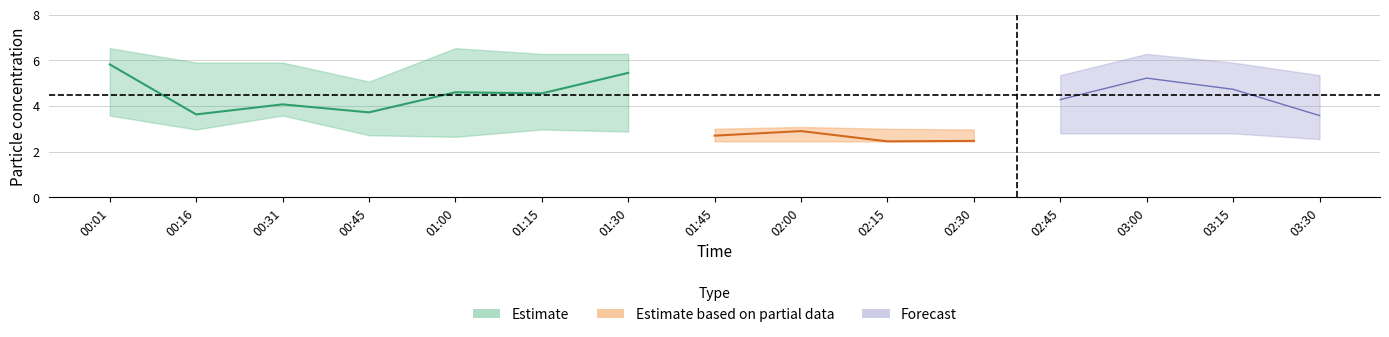

The value of SDS_P1 at 02:00 is 2.8. True or false?

False